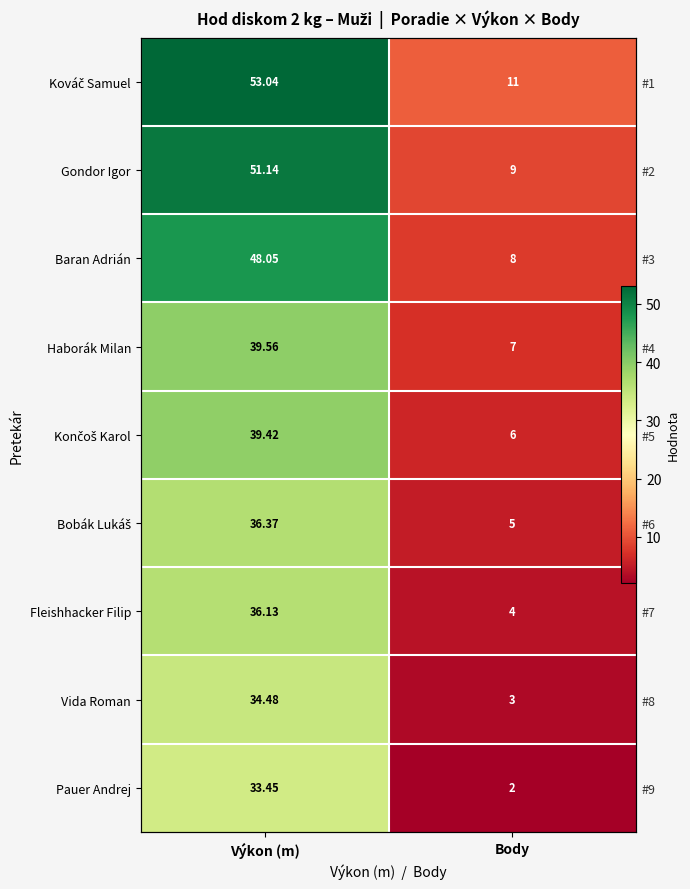

What is the difference between the maximum and minimum values in the Bobák Lukáš series?

31.4